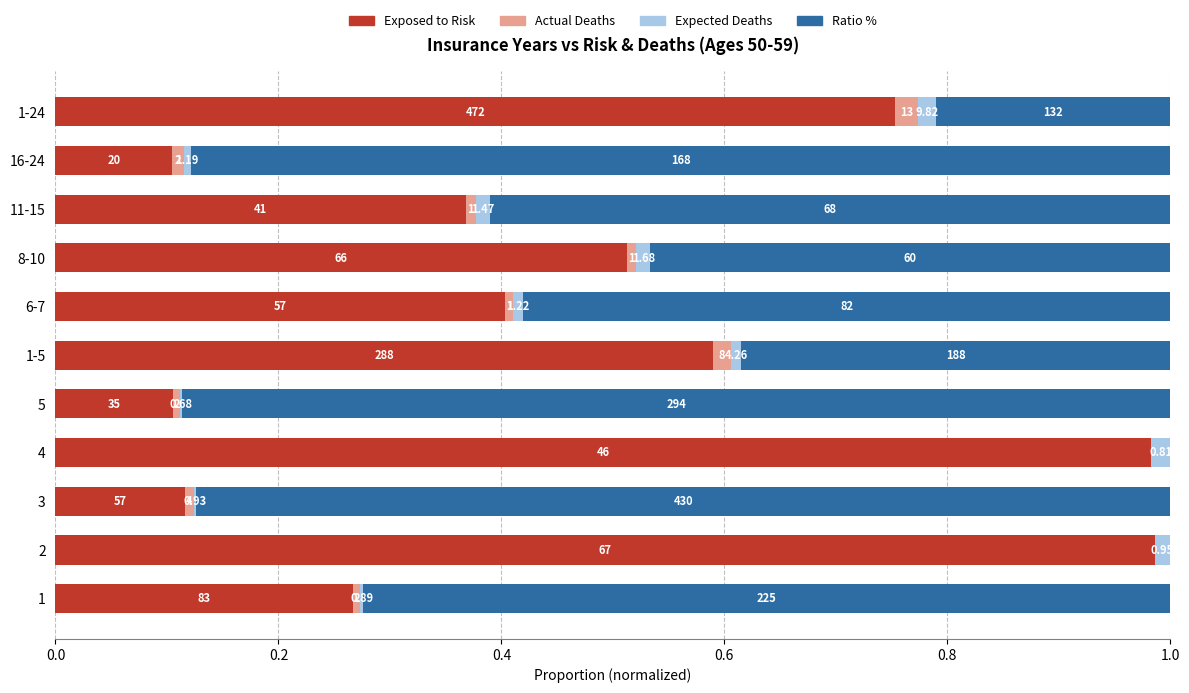

Rank the series by their maximum value, from lowest to highest.

Expected Deaths, Actual Deaths, Ratio %, Exposed to Risk